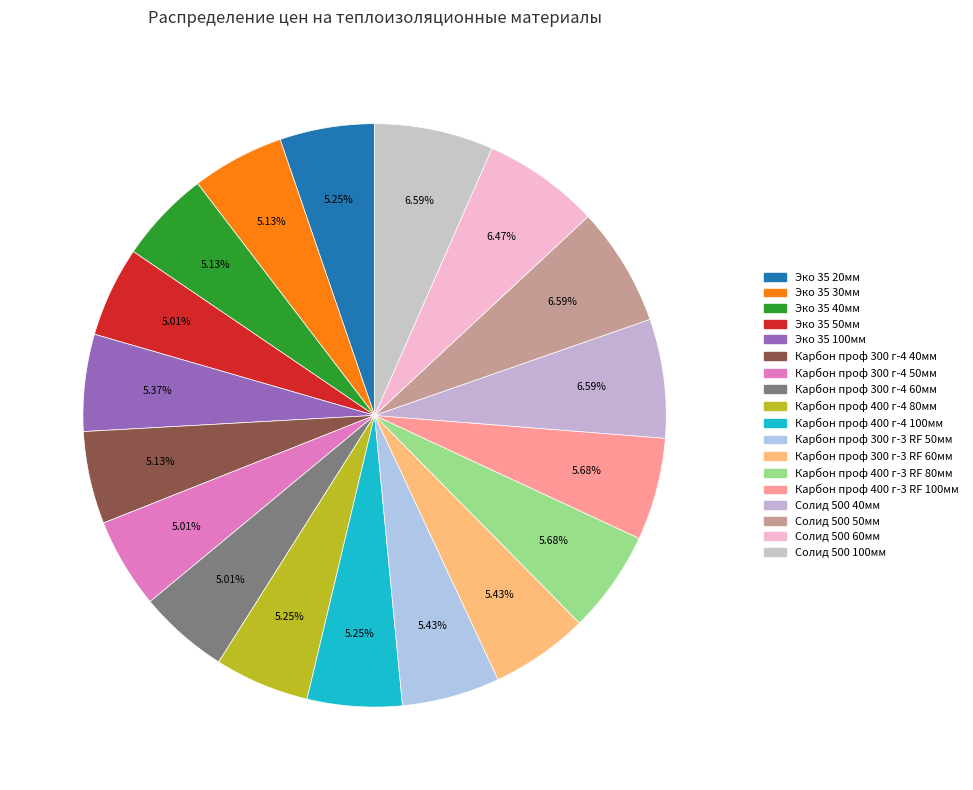

How many slices are in this pie chart?

18